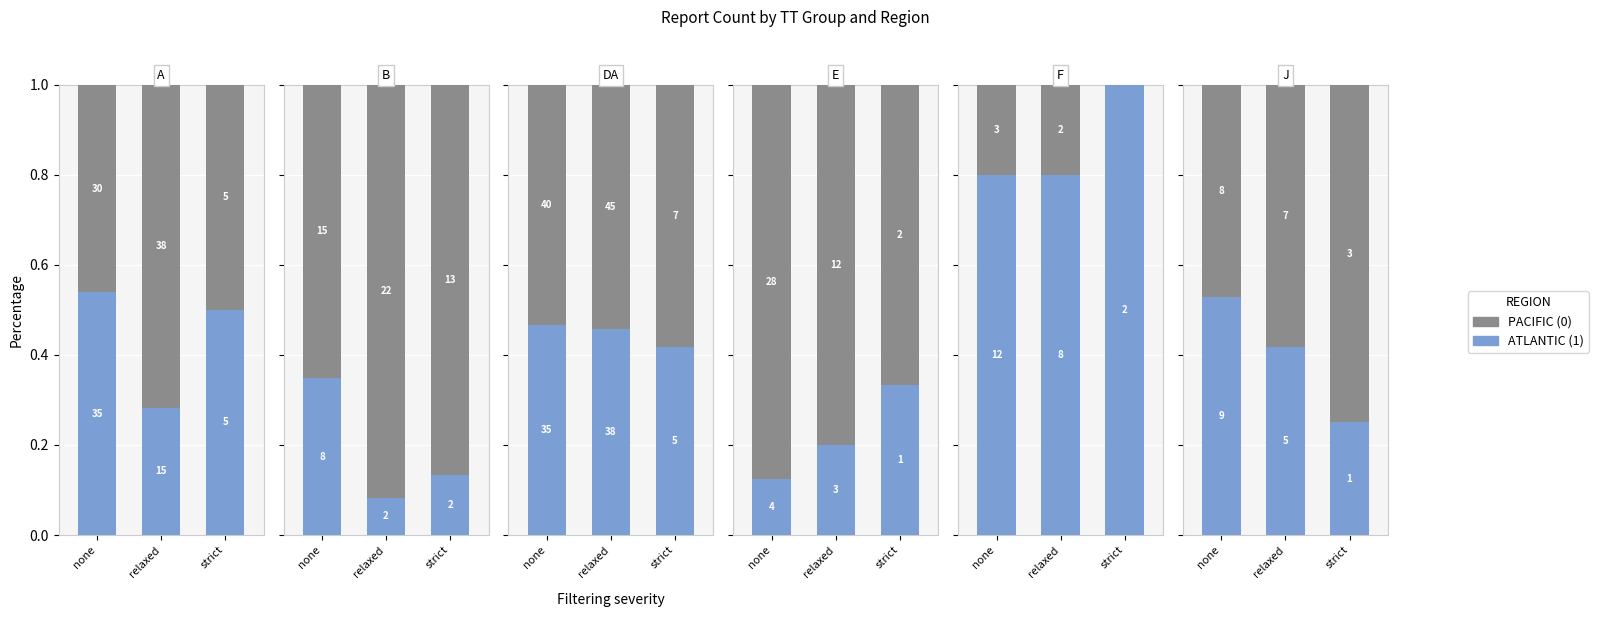

What is the label of the 3rd bar from the right?

none